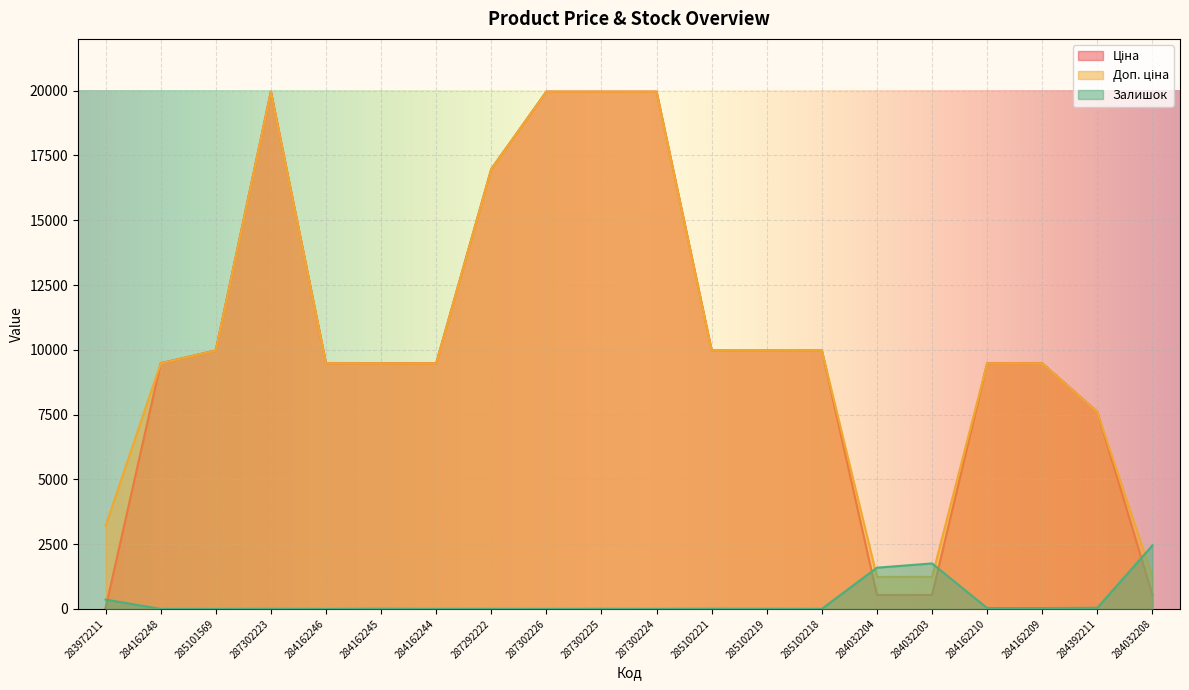

Is the value of Доп. ціна at 284162246 greater than the value of Ціна at 287302224?

No